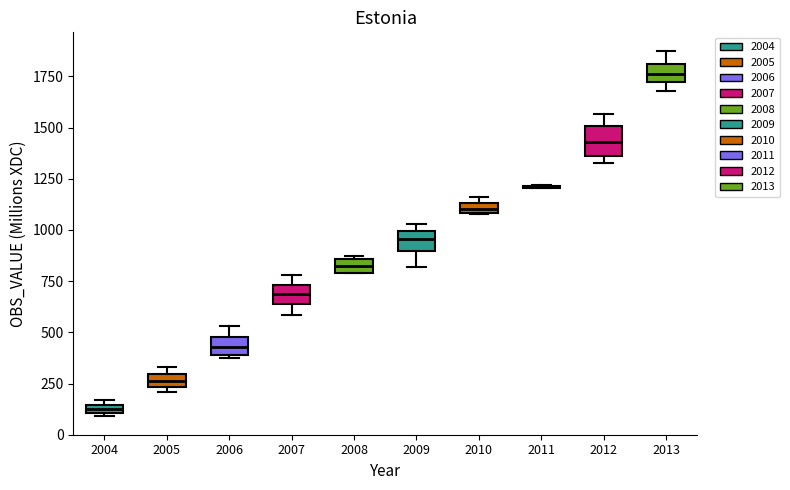

Where is the upper edge of the box at x = 2013 on the y-axis? The values are not printed on the chart, so give them approximately, as read against the axis.

1800